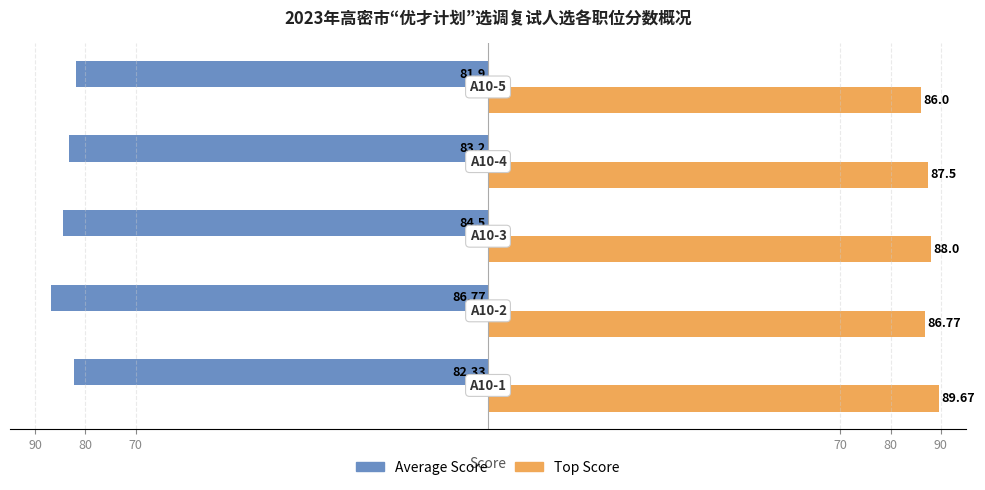

What are all the series names shown in the legend?

Average Score, Top Score